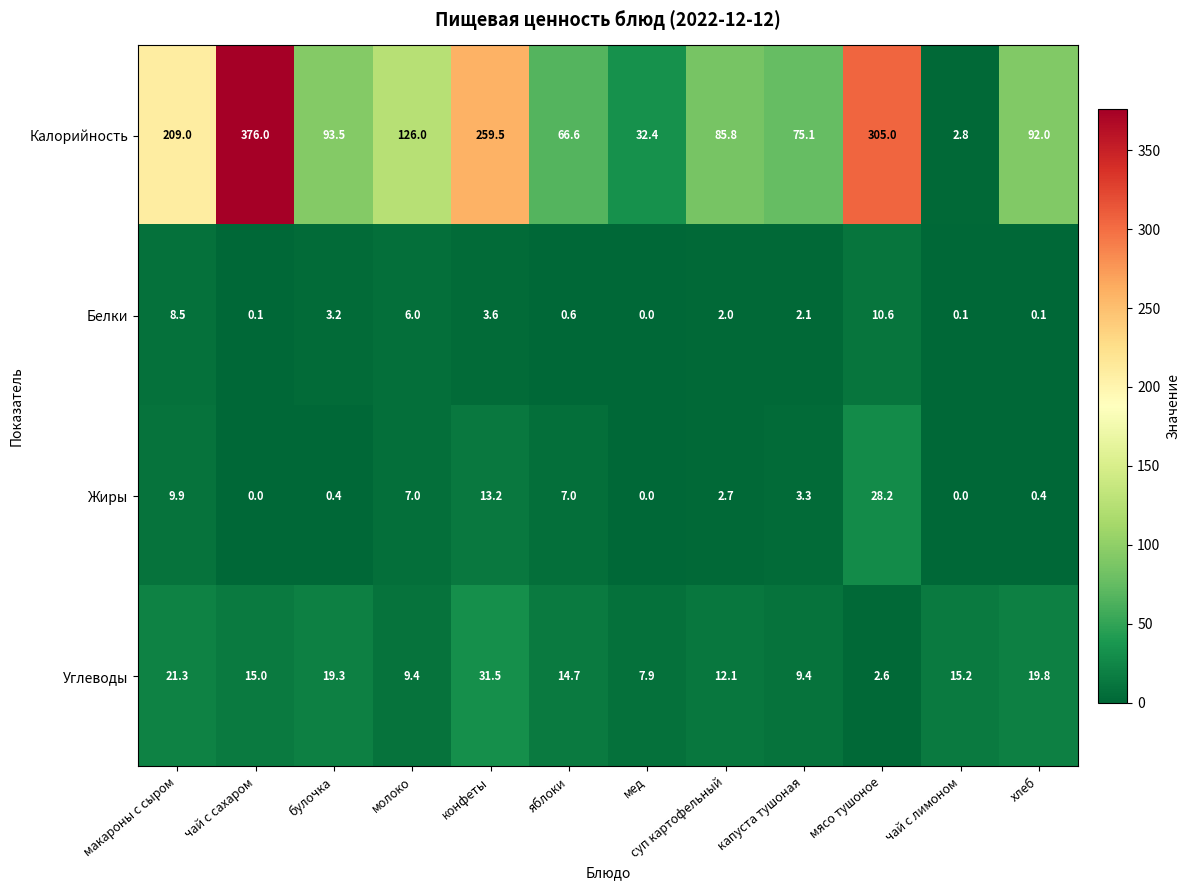

Which series has the largest total across all categories?

Калорийность